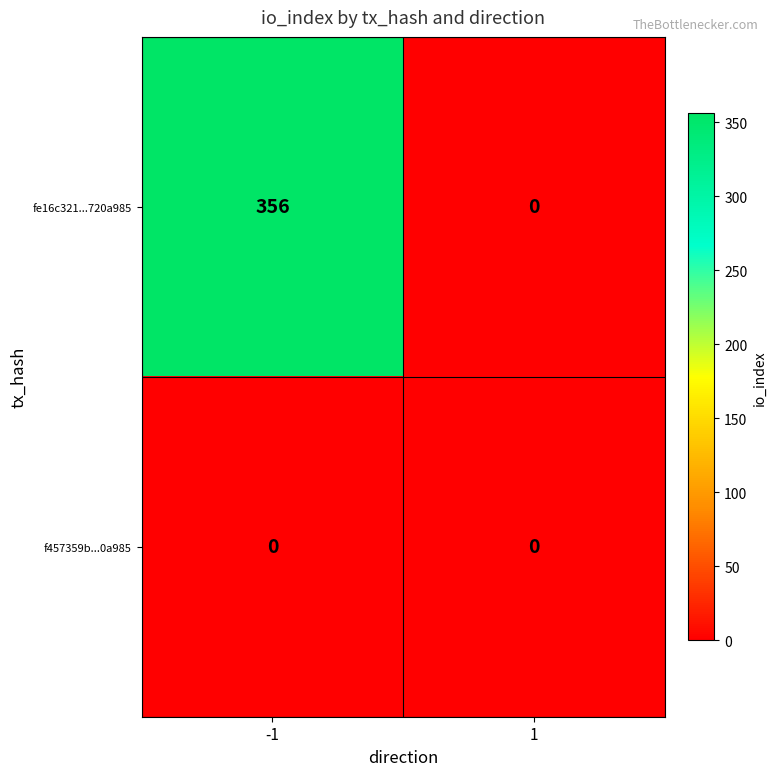

List the series in order of their overall mean, lowest first.

f457359b...0a985, fe16c321...720a985